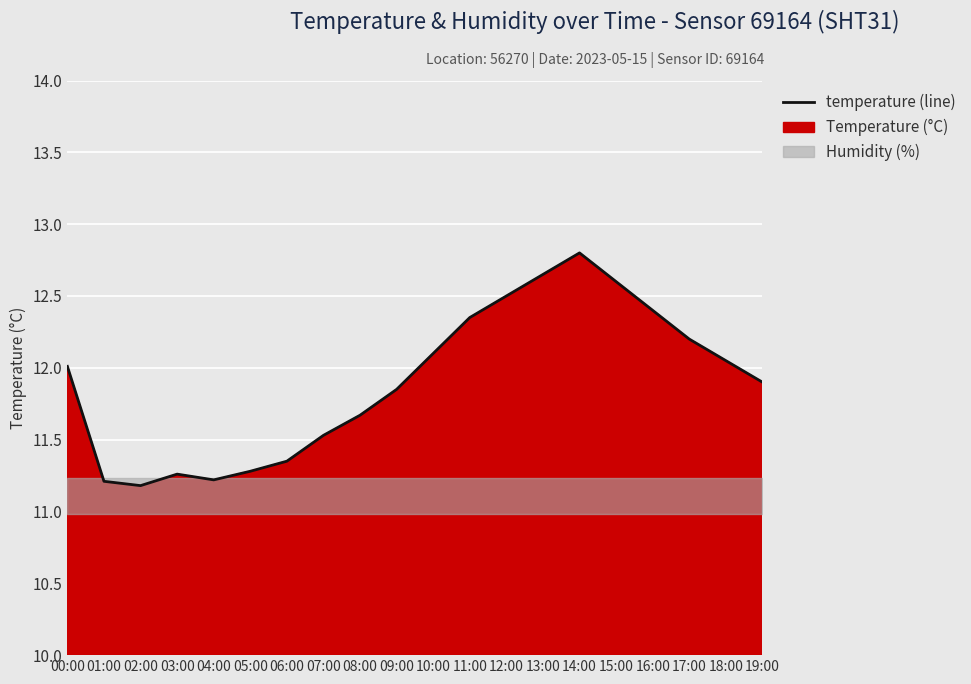

Does the chart display data point markers on the line(s)?

No